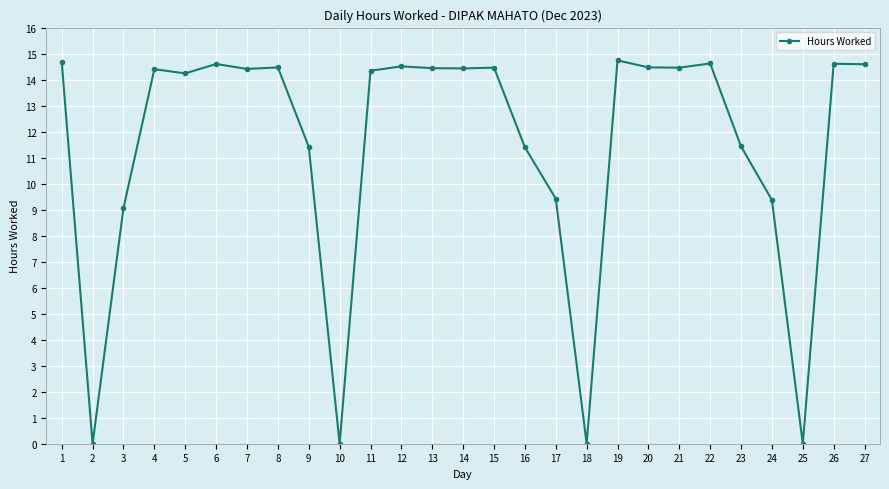

What is the ratio of the value at 15 to the value at 3?

1.6